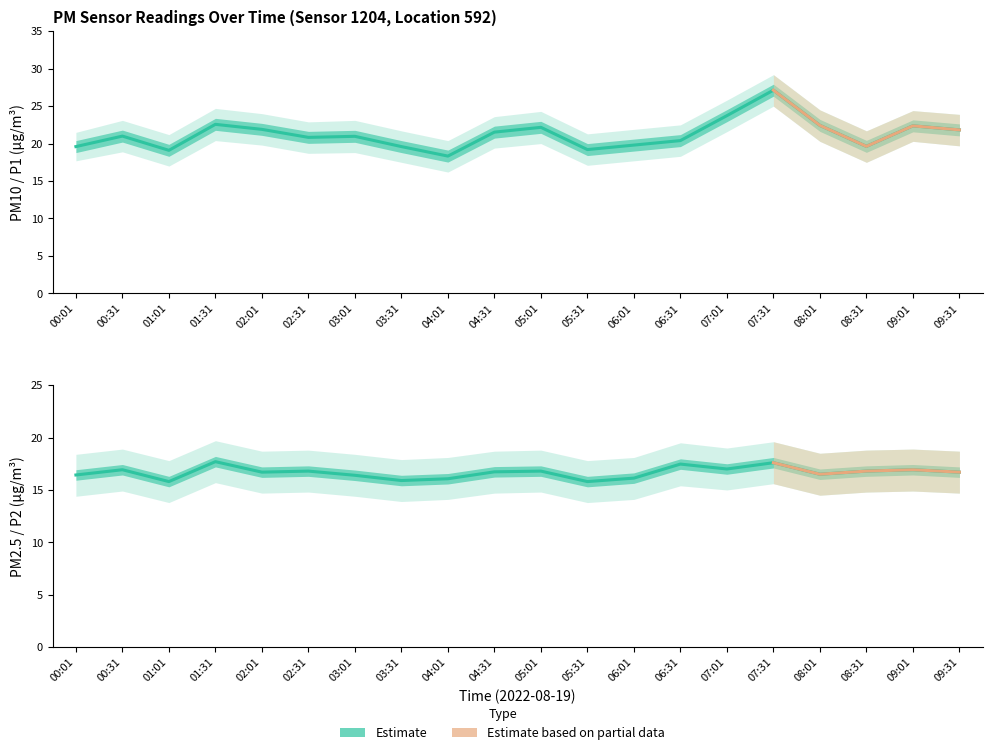

True or false: P1 and P2 intersect in this chart.

False